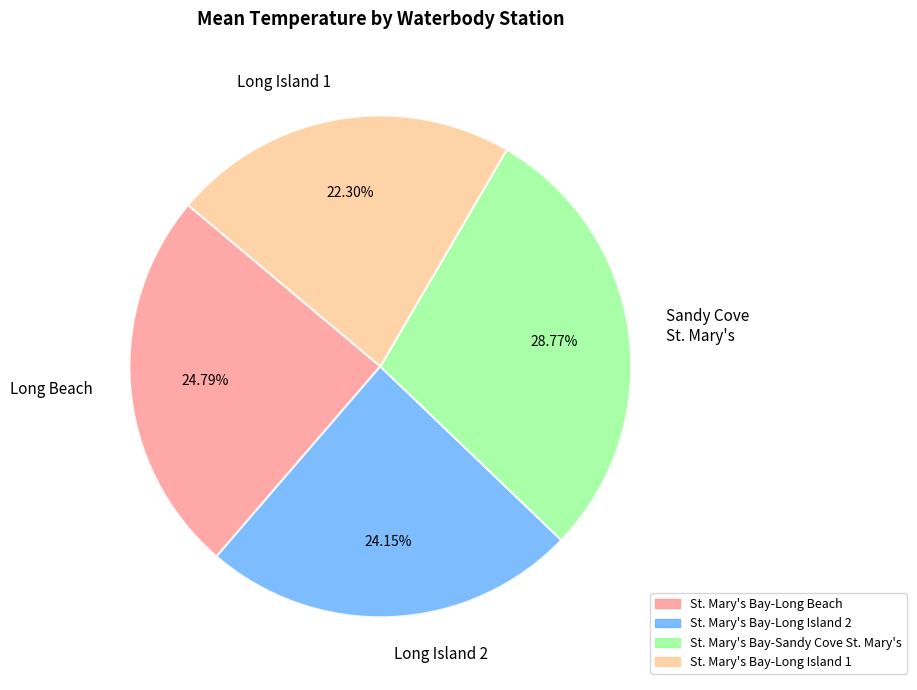

What is the largest slice in the pie chart?

Sandy Cove St. Mary's